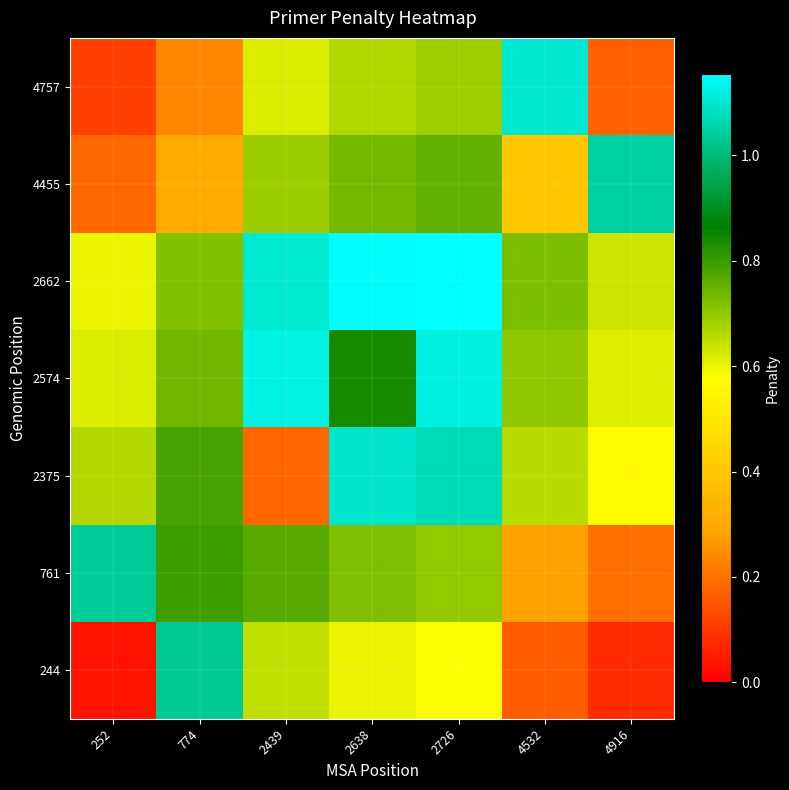

Reading left to right, what are all the values shown in this chart?

244: 252=0.0	774=1.0	2439=0.6	2638=0.6	2726=0.6	4532=0.2	4916=0.1
761: 252=1.0	774=0.8	2439=0.8	2638=0.7	2726=0.7	4532=0.3	4916=0.2
2375: 252=0.7	774=0.8	2439=0.2	2638=1.1	2726=1.1	4532=0.7	4916=0.6
2574: 252=0.6	774=0.7	2439=1.1	2638=0.8	2726=1.1	4532=0.7	4916=0.6
2662: 252=0.6	774=0.7	2439=1.1	2638=1.1	2726=1.2	4532=0.7	4916=0.6
4455: 252=0.2	774=0.3	2439=0.7	2638=0.7	2726=0.8	4532=0.4	4916=1.0
4757: 252=0.1	774=0.2	2439=0.6	2638=0.7	2726=0.7	4532=1.1	4916=0.2